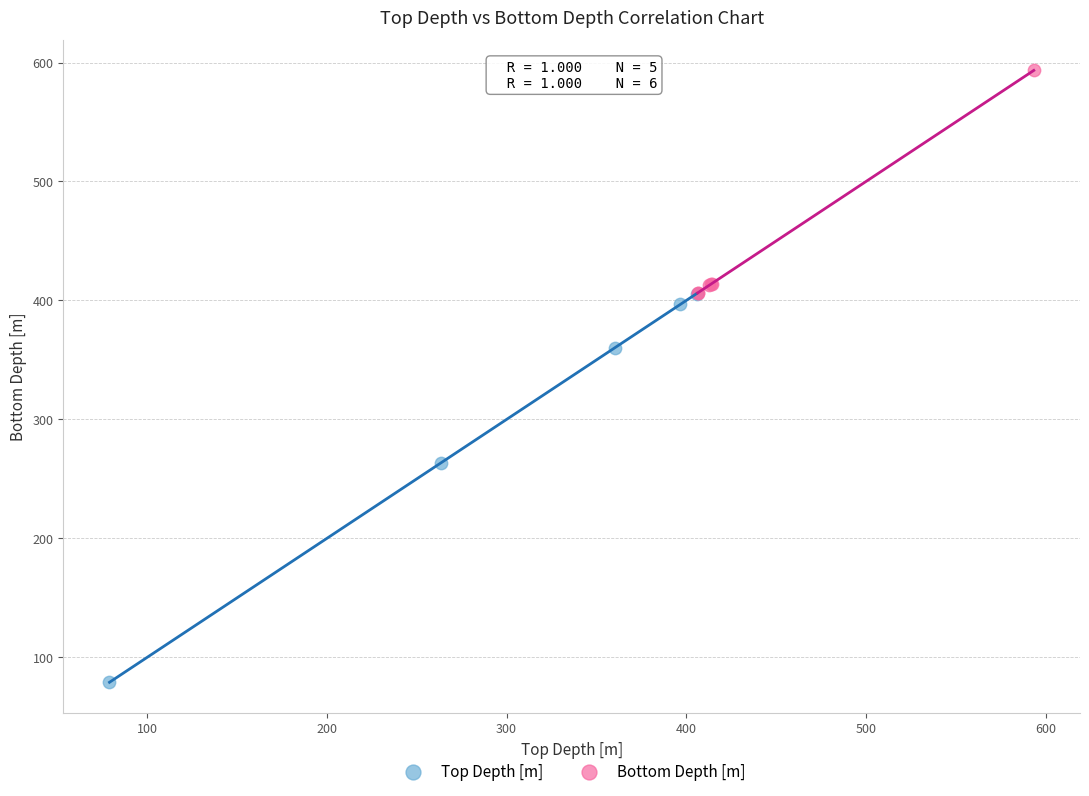

Which series reaches the minimum Y coordinate?

Top Depth [m]